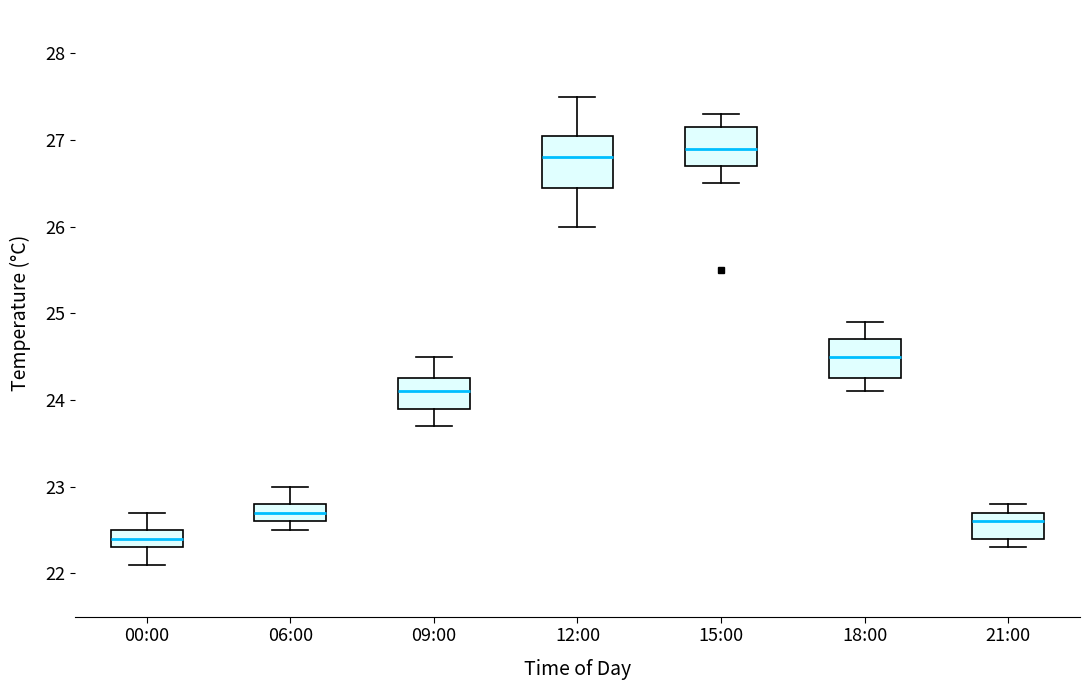

Where does the upper whisker of the box for 12:00 end on the y-axis? The values are not printed on the chart, so give them approximately, as read against the axis.

27.5